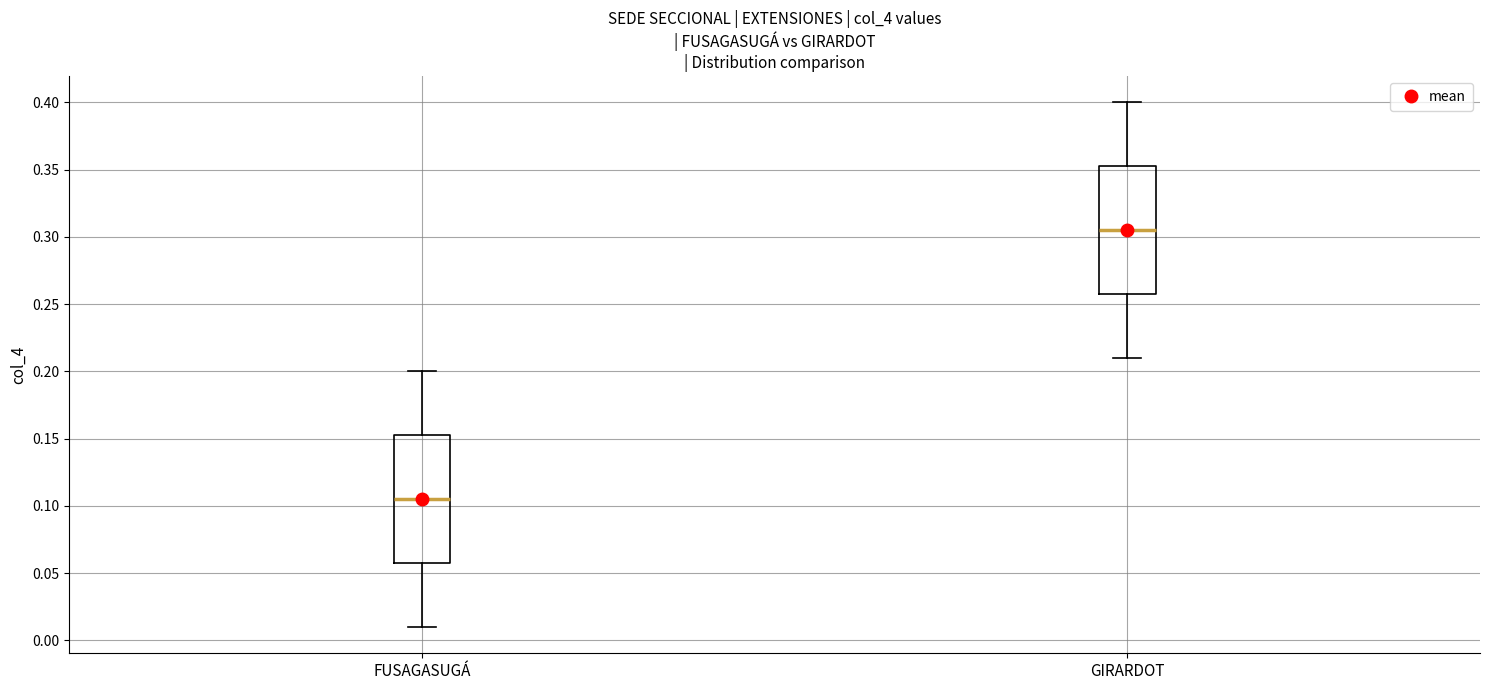

Reading left to right, transcribe this box plot: for each box, give where its median line is, the range the box spans, and where its two whiskers end, as read against the y-axis. The values are not printed on the chart, so give them approximately, as read against the axis.

FUSAGASUGÁ: median 0.105, box 0.060 to 0.155, whiskers 0.010 to 0.200
GIRARDOT: median 0.305, box 0.260 to 0.355, whiskers 0.210 to 0.400